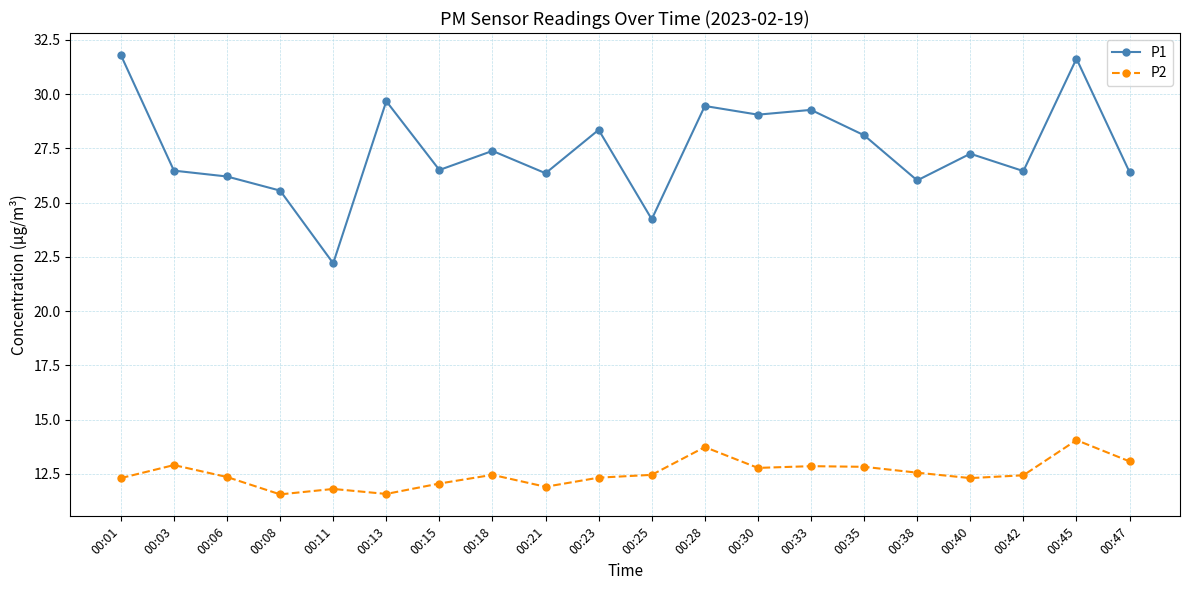

Is the value of P1 at 00:21 greater than the value of P2 at 00:15?

Yes